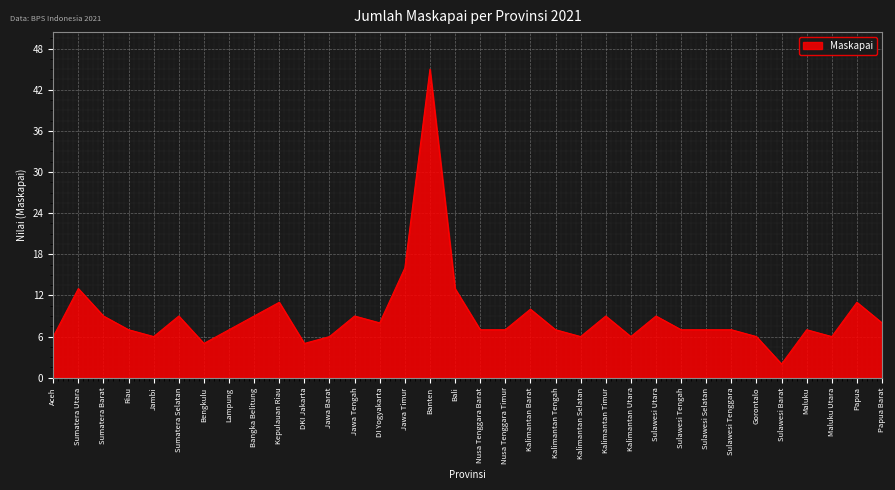

What is the maximum value shown in the chart?

45